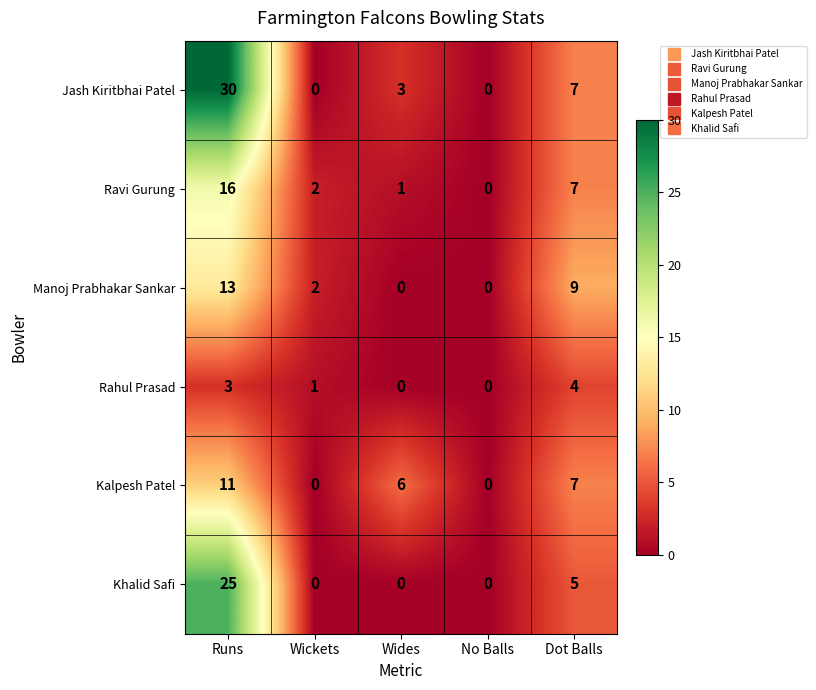

Which category has the highest value across all series?

Runs